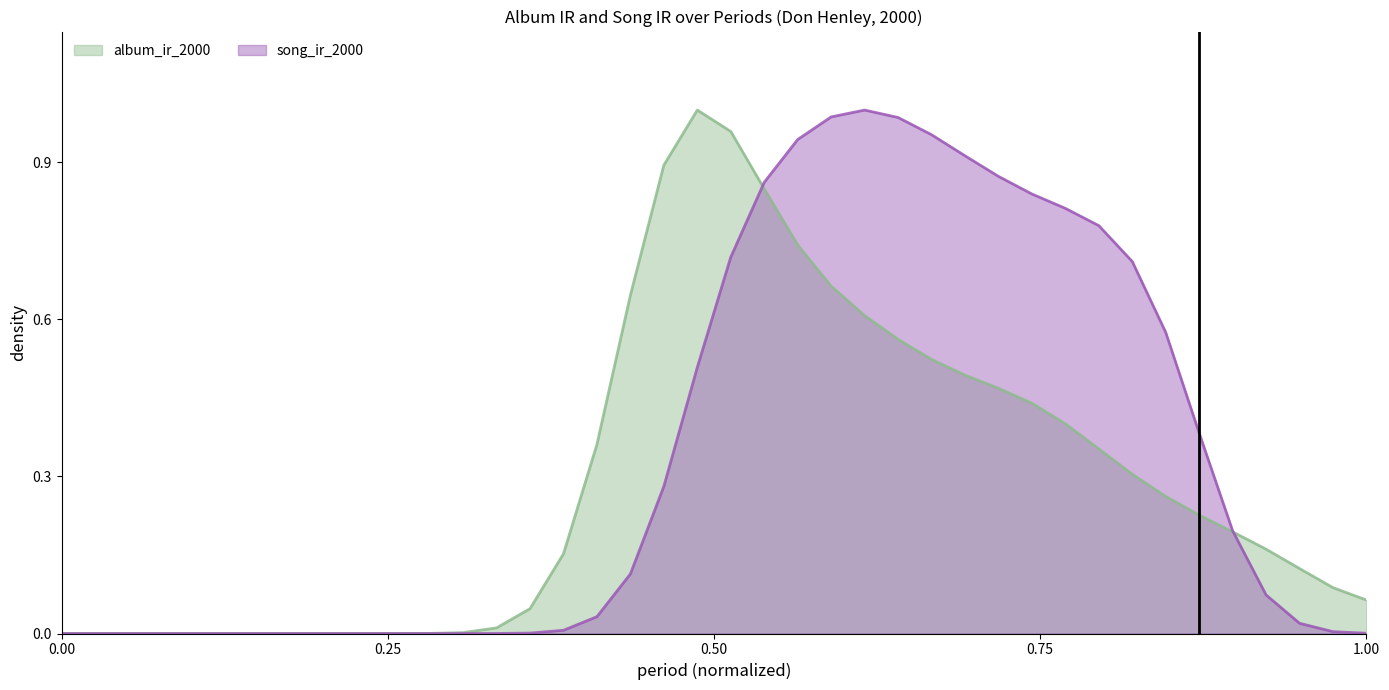

True or false: album_ir_2000 has a value of 0.0 at 0.00.

True